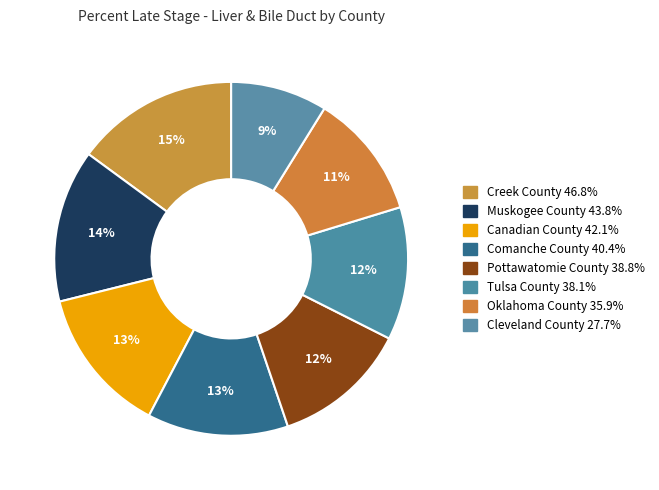

Does any single category account for the majority?

No